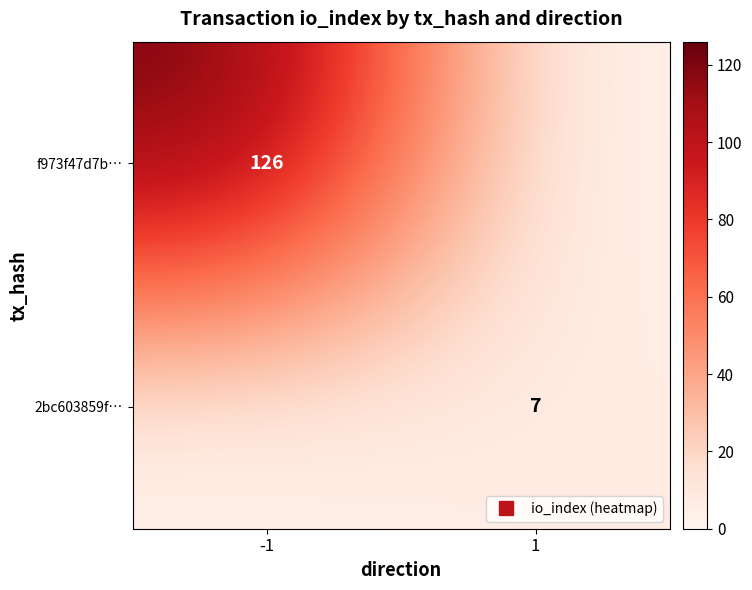

How many values in the 2bc603859f… series are below 7?

1